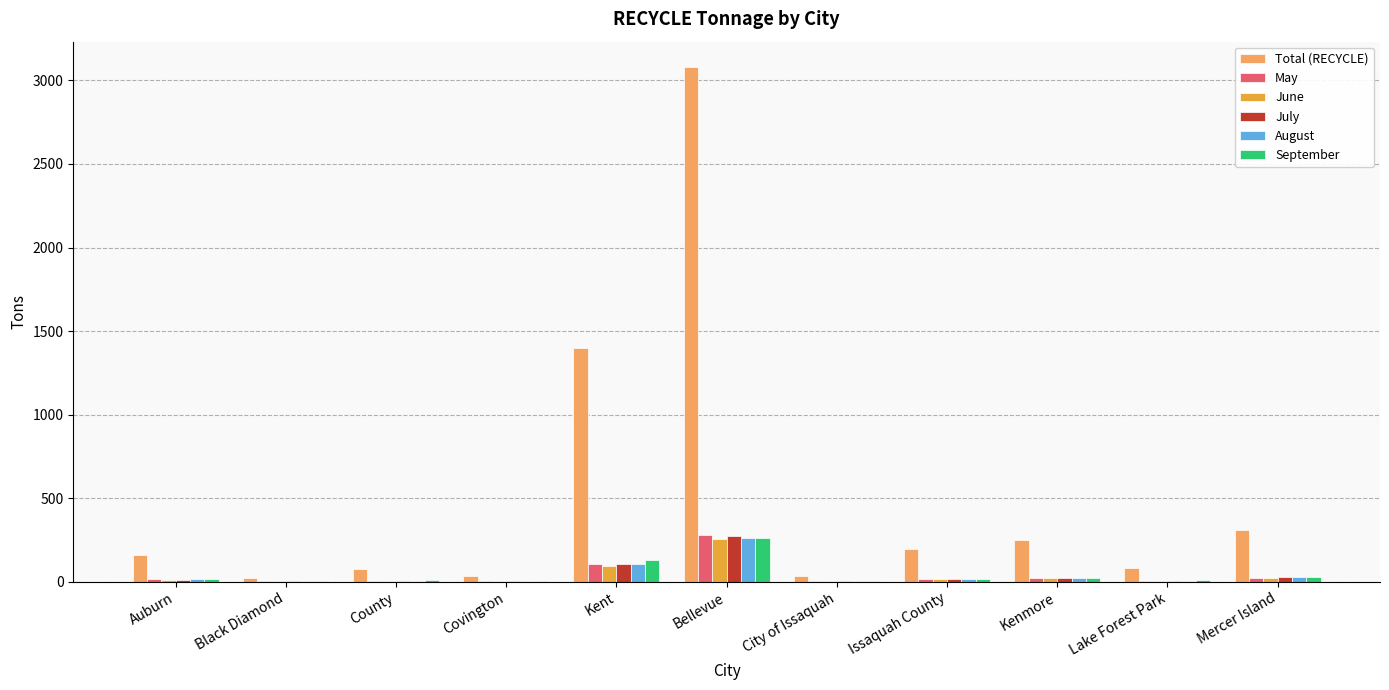

How many data points in Total (RECYCLE) are above 161?

6